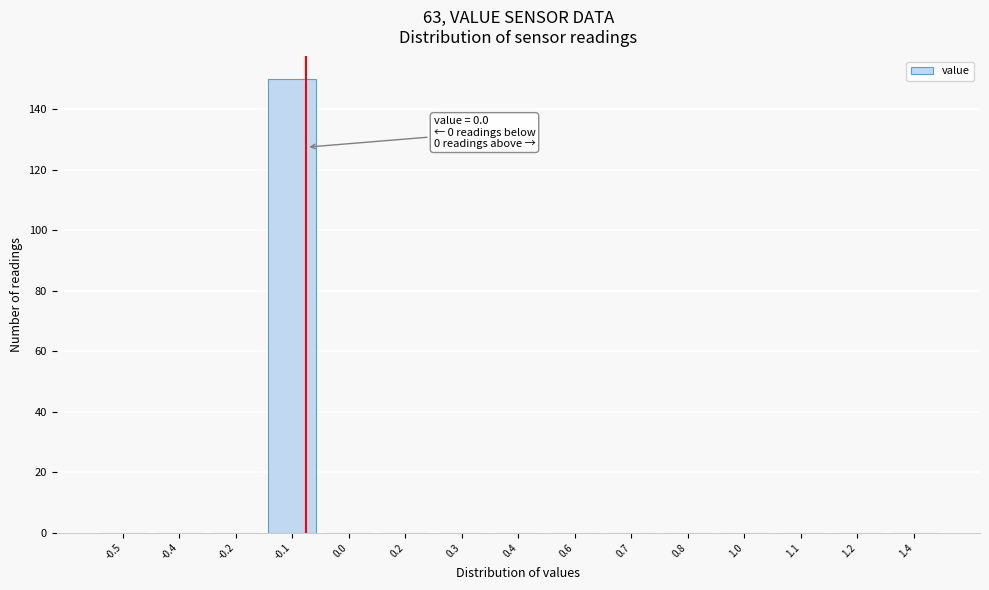

Reading right to left, extract all data points from this chart.

1.4=0	1.2=0	1.1=0	1.0=0	0.8=0	0.7=0	0.6=0	0.4=0	0.3=0	0.2=0	0.0=0	-0.1=150	-0.2=0	-0.4=0	-0.5=0